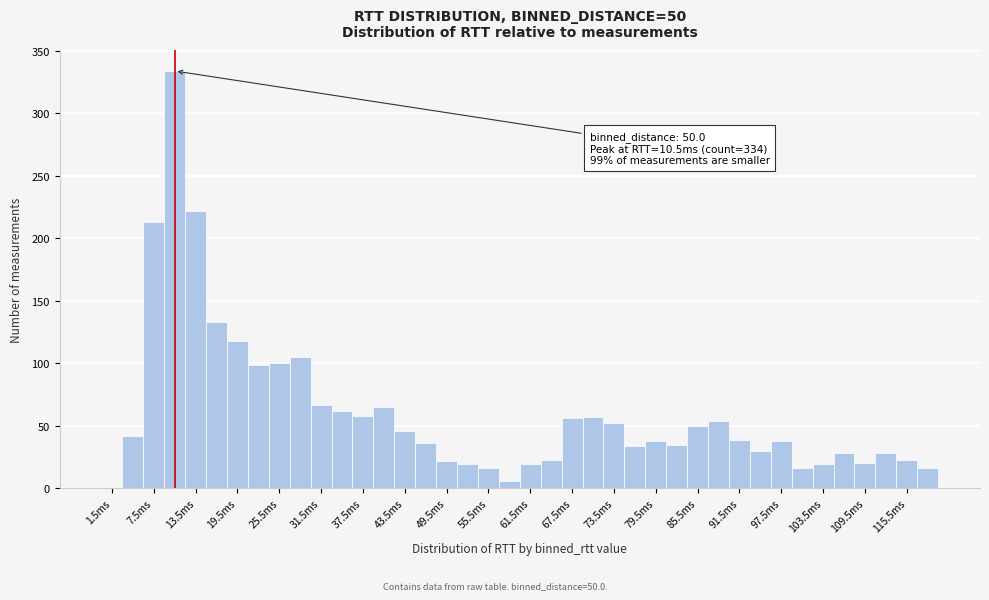

Read against the x-axis, roughly where is the centre of the tallest bar?

11